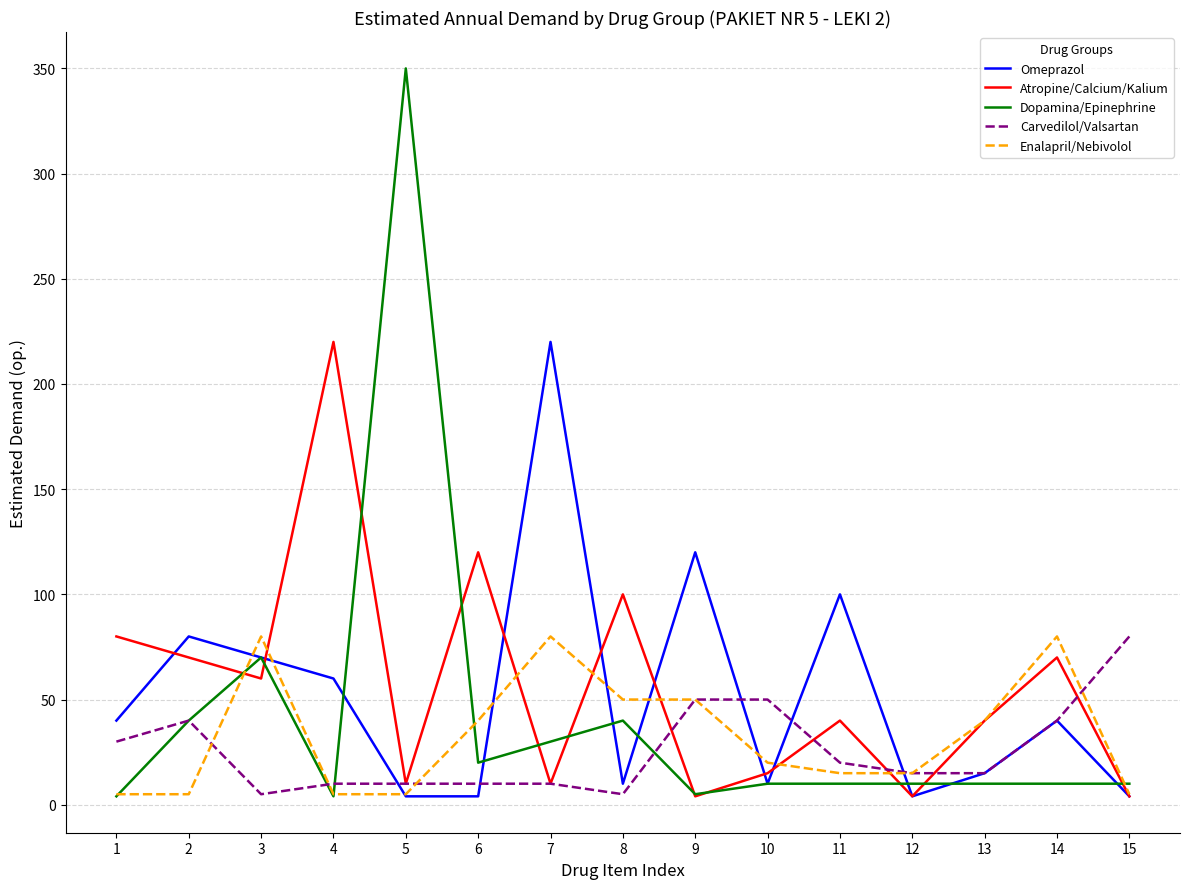

Which series changed the most between 3 and 8?

Omeprazol